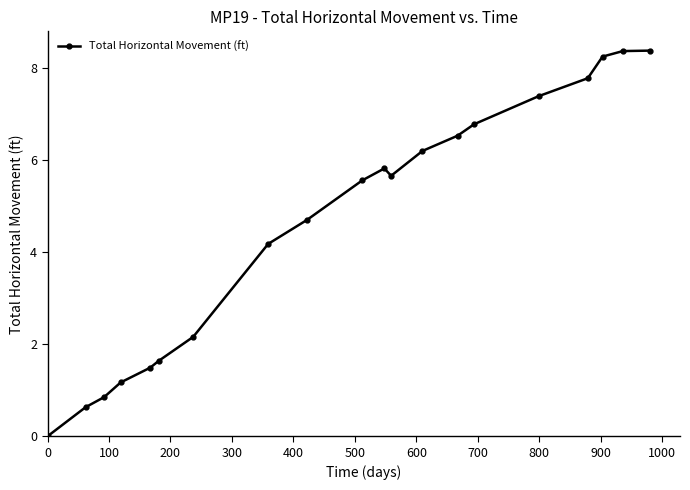

How many lines are shown in the chart?

1